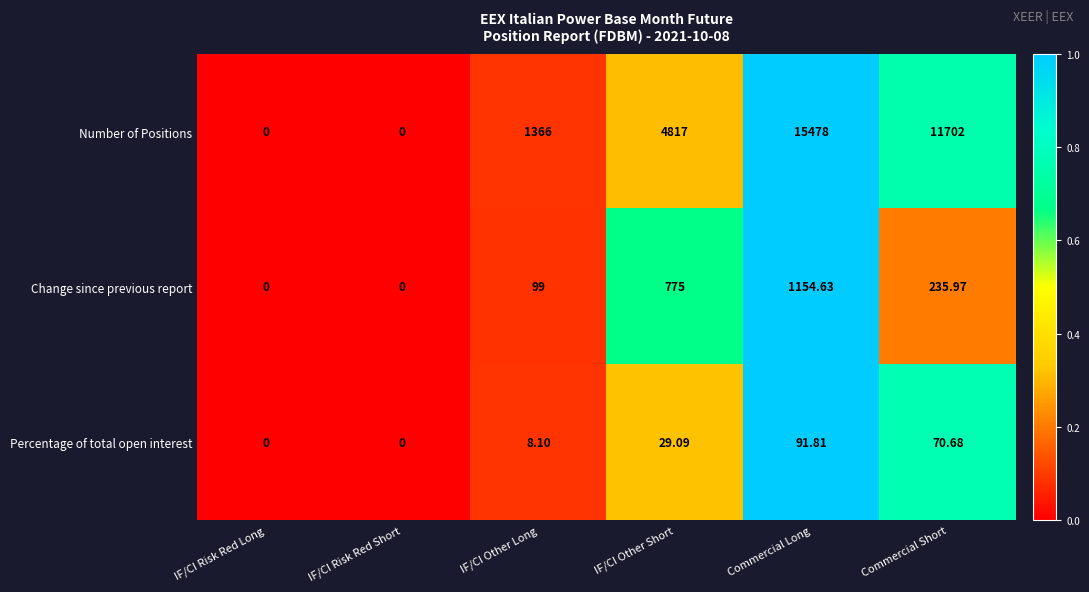

At which category is the sum across all series the highest?

Commercial Long